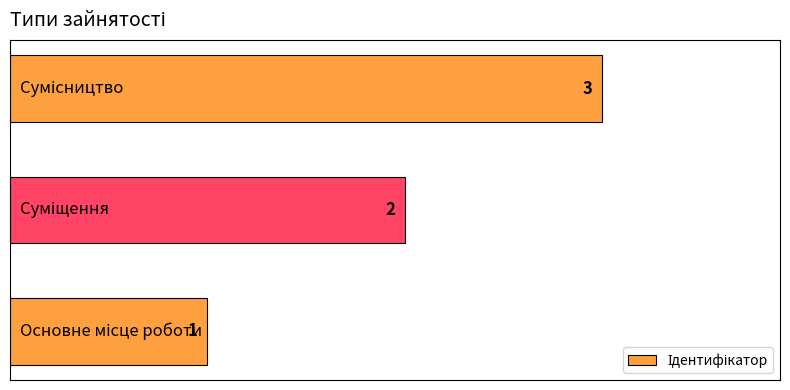

What is the maximum value shown in the chart?

3